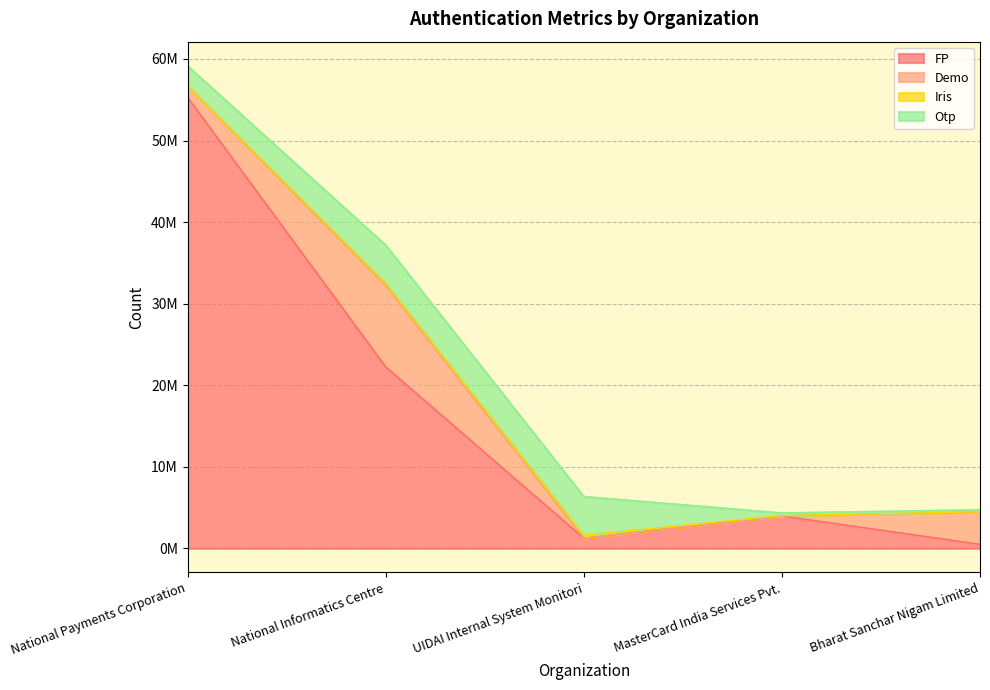

True or false: FP has a value of 55299313 at National Payments Corporation.

True